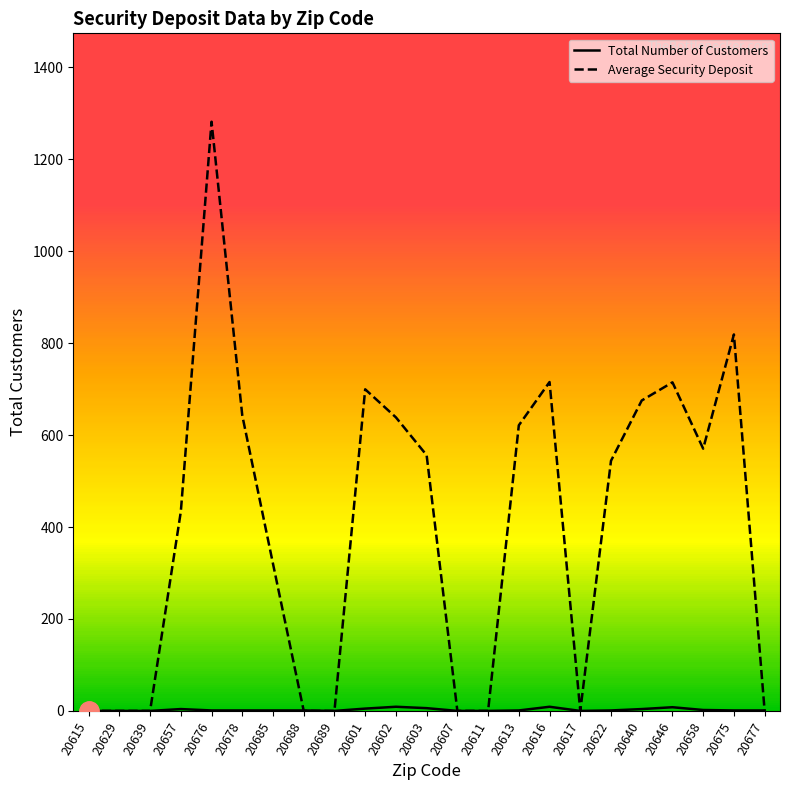

At how many categories does at least one series exceed 550?

11